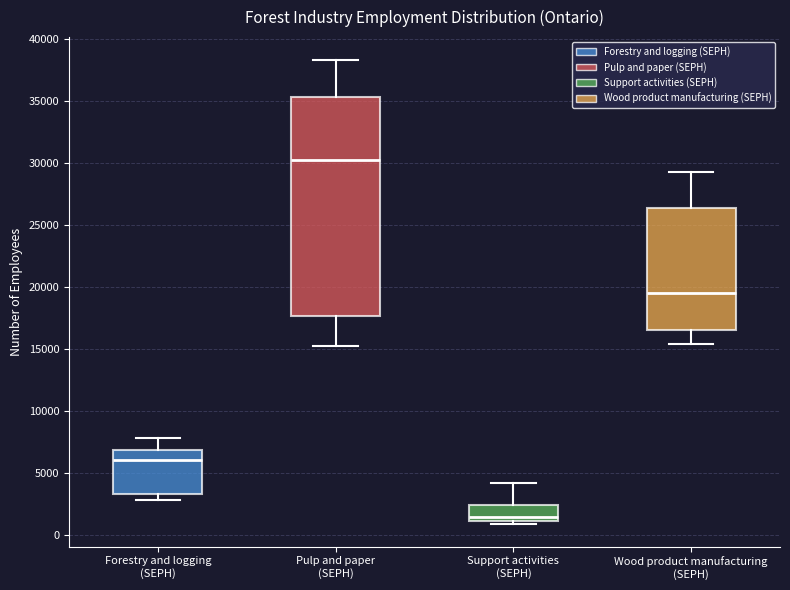

Comparing the boxes themselves (not the whiskers), which one is the tallest?

Pulp and paper (SEPH)